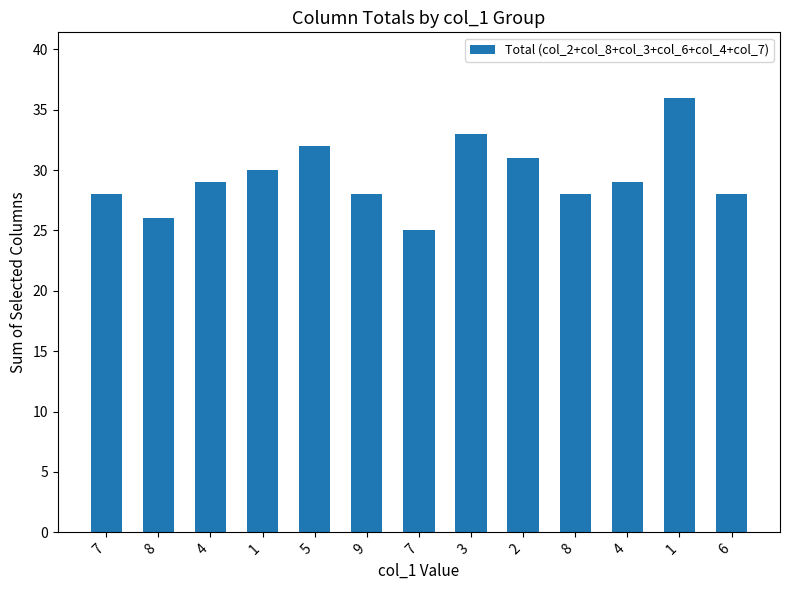

Are the bars horizontal?

No